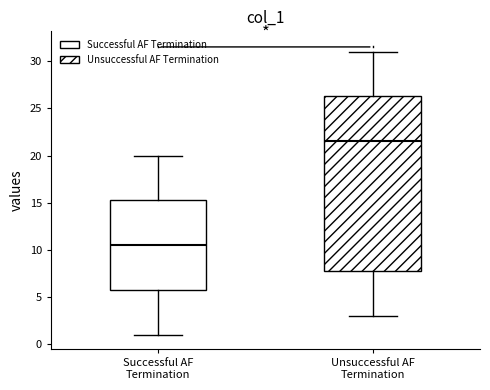

Where is the upper edge of the box for Successful AF Termination on the y-axis? The values are not printed on the chart, so give them approximately, as read against the axis.

15.5